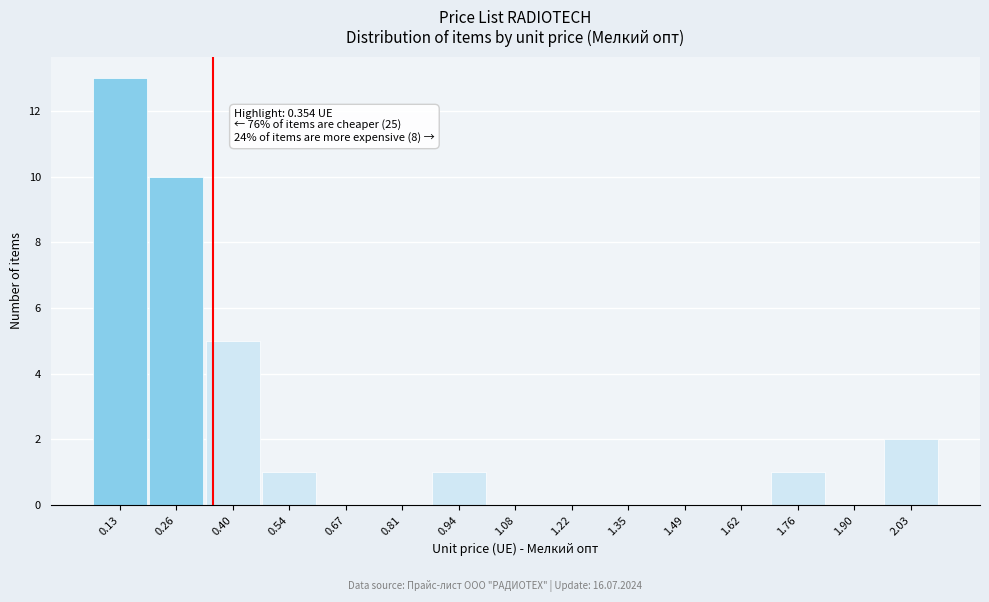

Which range on the x-axis has the tallest bar?

0.06 to 0.20